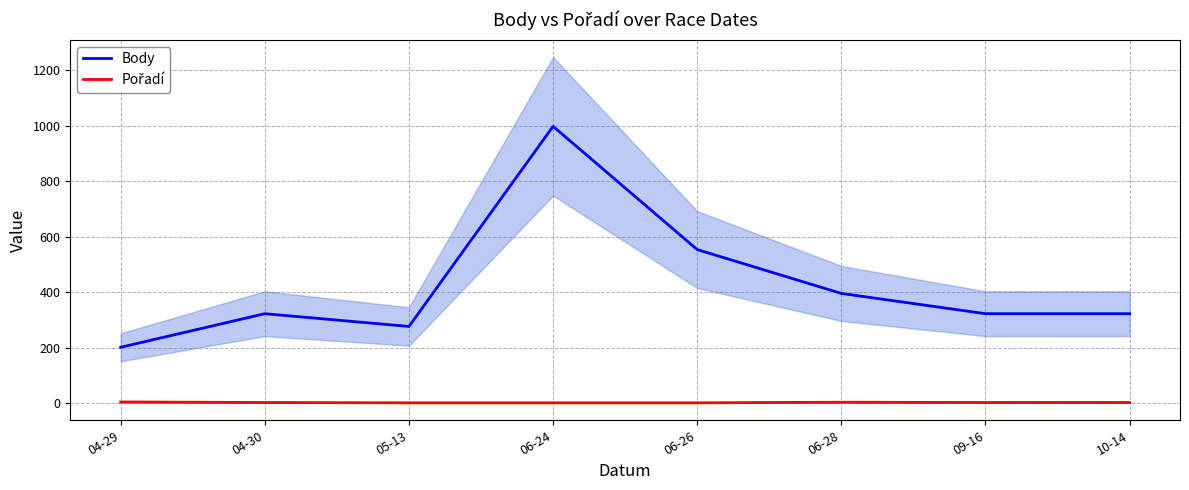

At which label does Body first exceed 323?

06-24